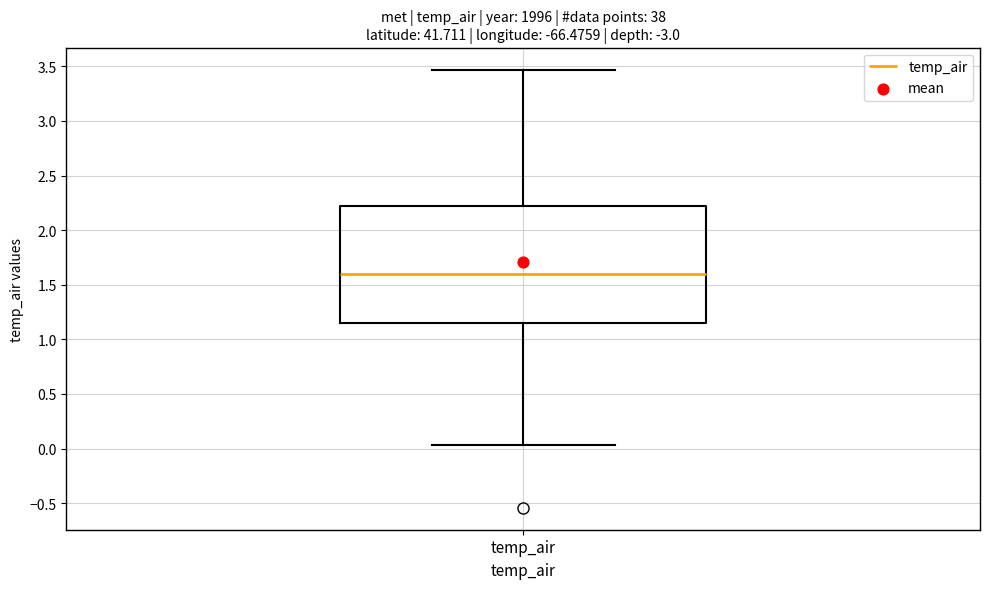

Transcribe this box plot: give where the median line is, the range the box spans, and where the two whiskers end, as read against the y-axis. The values are not printed on the chart, so give them approximately, as read against the axis.

median 1.60, box 1.15 to 2.20, whiskers 0.05 to 3.45